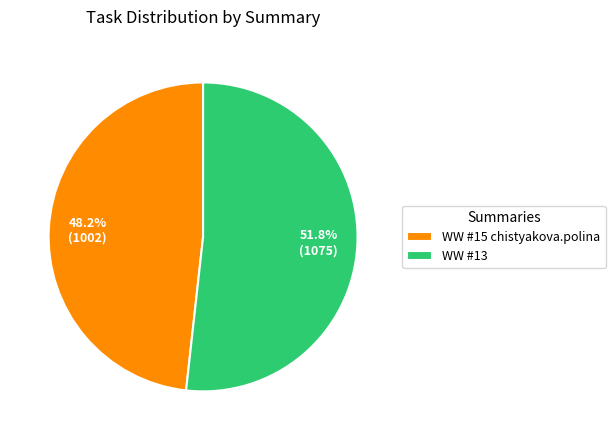

To the nearest percent, what portion does WW #15 chistyakova.polina represent?

48%